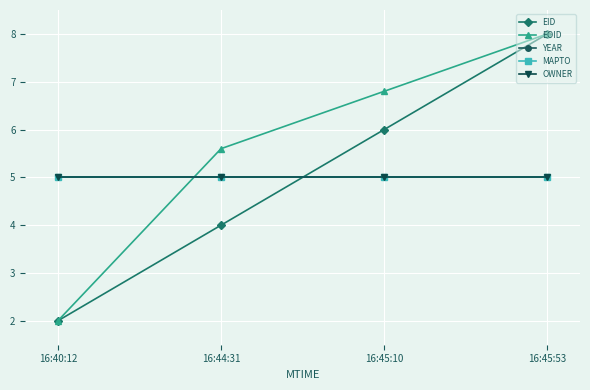

Where is EID nearest to the value 5?

16:44:31